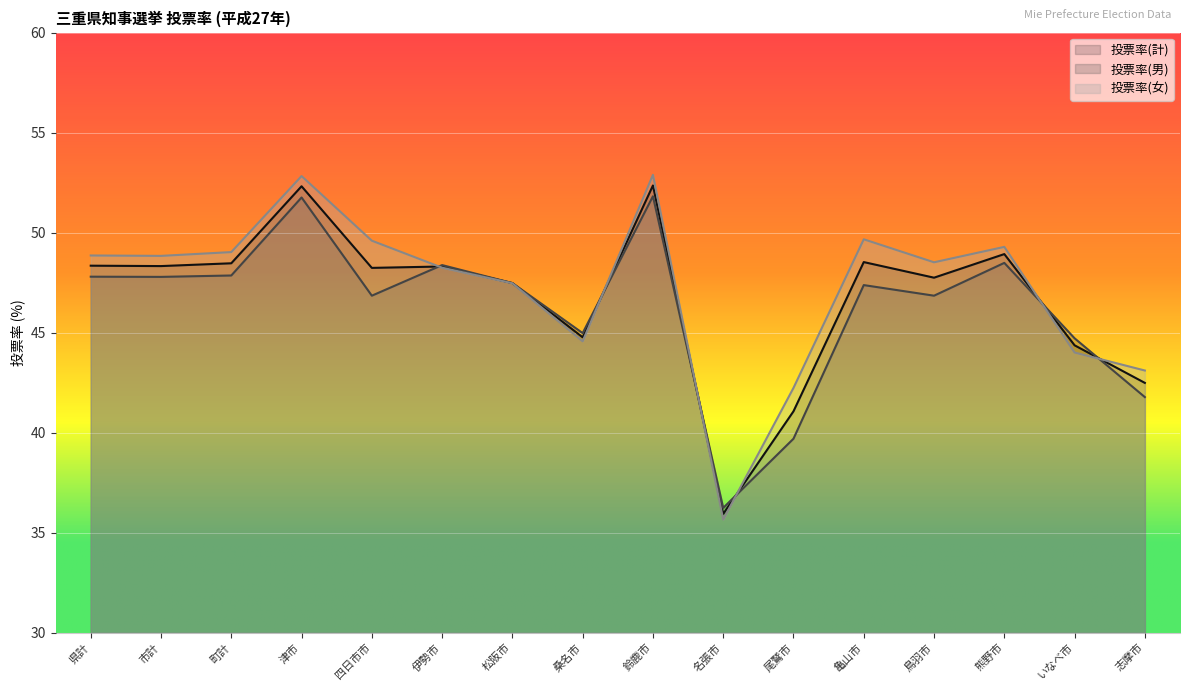

What is the label of the 2nd point from the right?

いなべ市